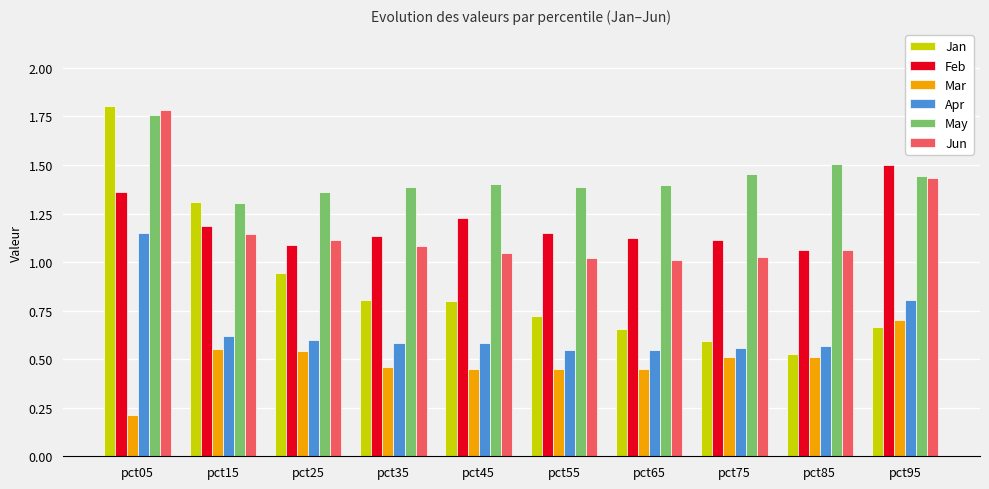

Which series has the widest spread of values?

Jan